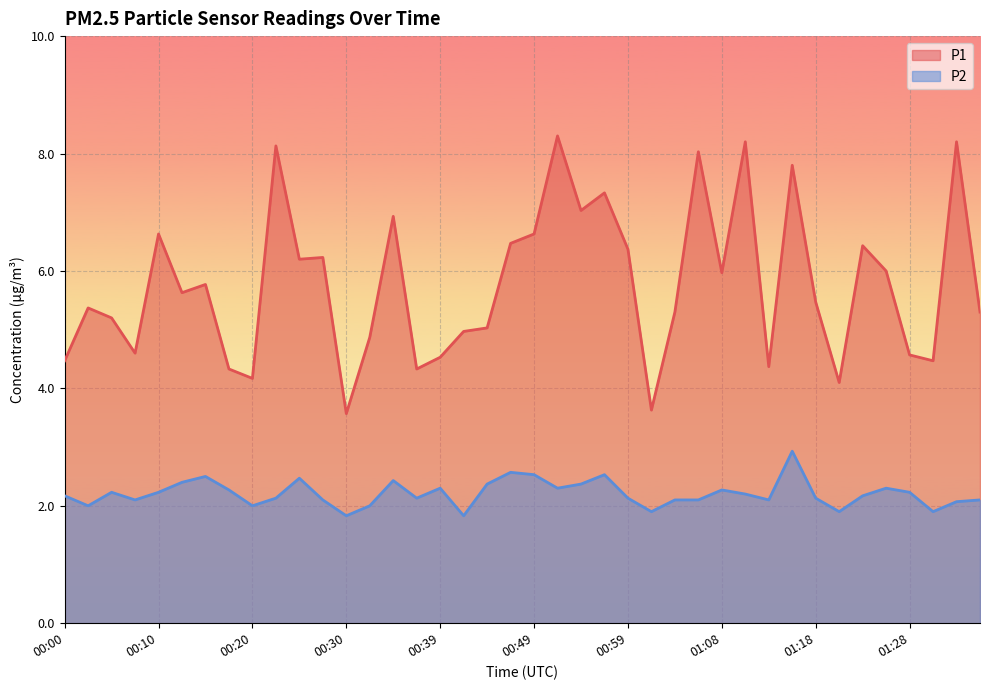

How many lines are shown in the chart?

2